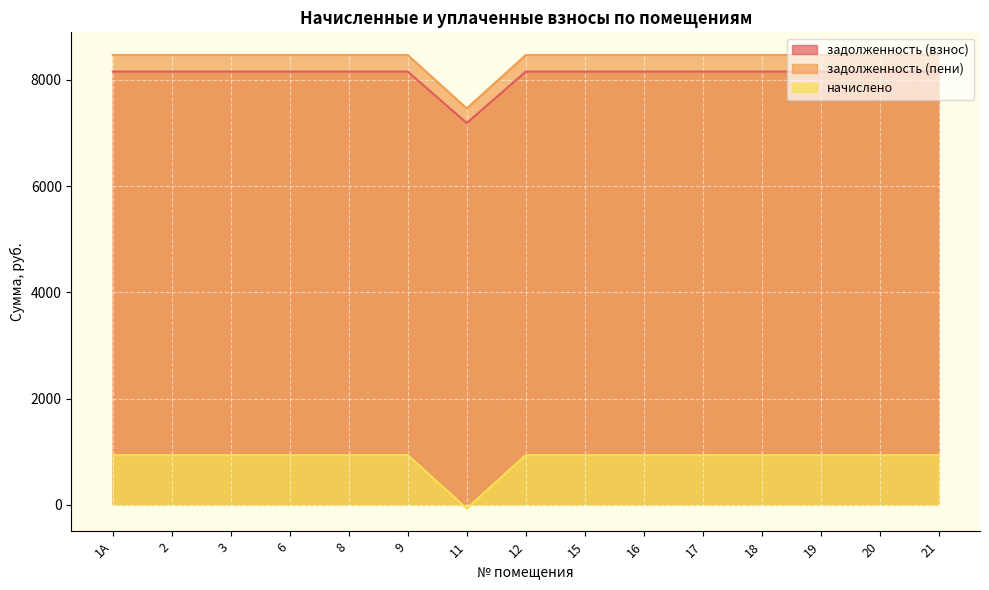

What is the difference between the second highest and minimum values in the начислено series?

1005.8